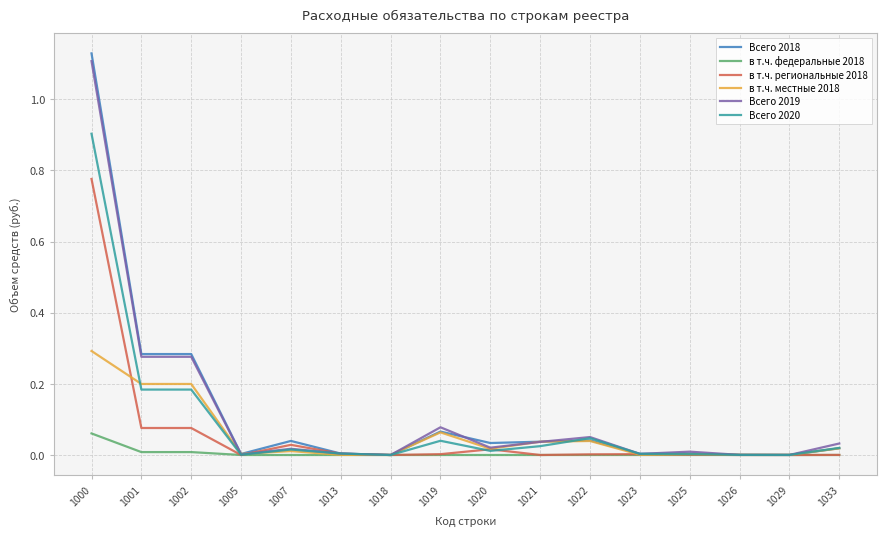

At which category does the chart reach its peak across all series?

1000